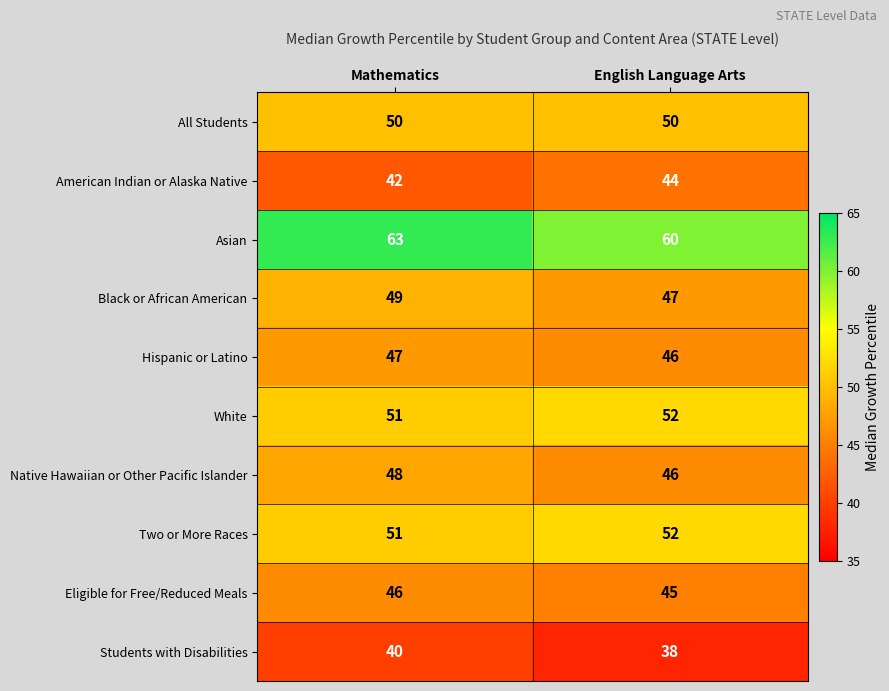

What is the greatest value displayed?

63